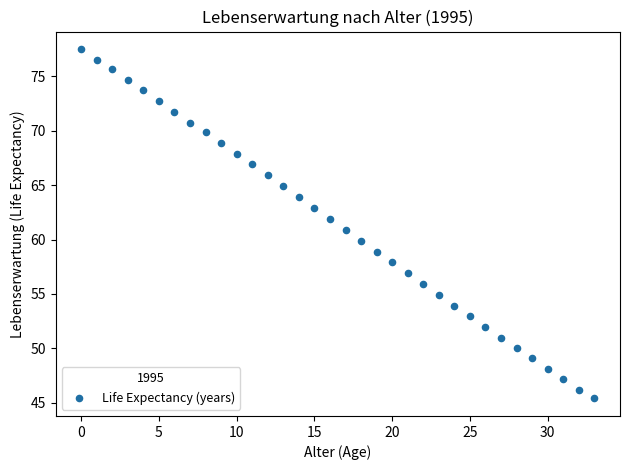

What is the range of Y values (max minus min)?

32.1